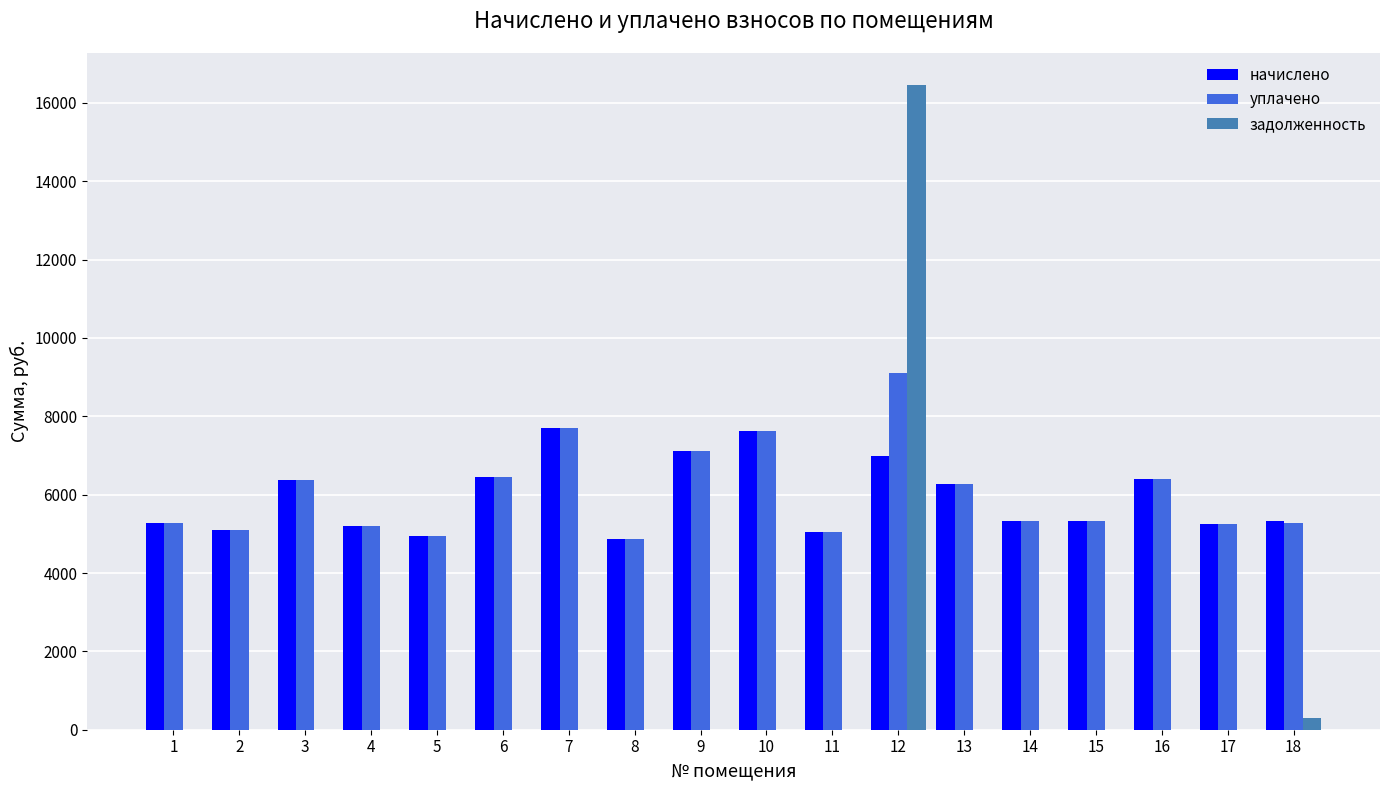

The value of задолженность at 5 is -9915.0. True or false?

False